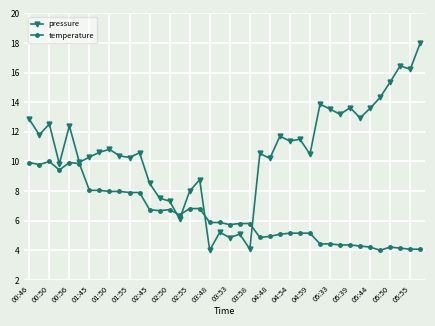

What is the value of the pressure point at the 31st from the left?

13.5